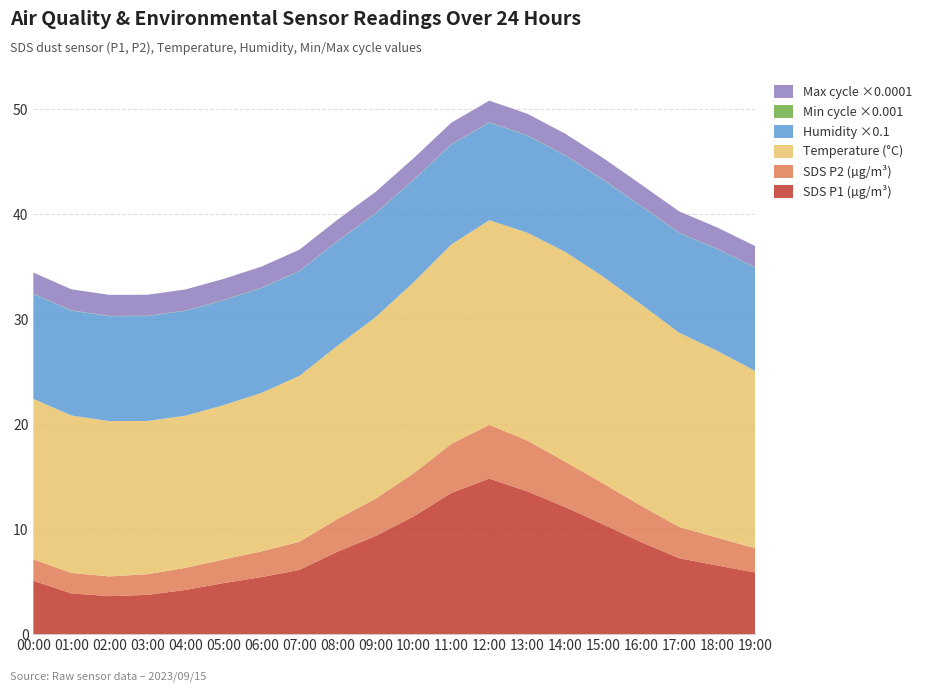

Reading left to right, what are all the values shown in this chart?

SDS_P1: 5.1	3.9	3.6	3.7	4.2	4.9	5.4	6.1	7.8	9.3	11.2	13.4	14.8	13.6	12.1	10.4	8.8	7.2	6.5	5.9
SDS_P2: 2.0	1.9	1.9	2.0	2.1	2.2	2.5	2.7	3.1	3.5	4.1	4.7	5.1	4.8	4.3	3.9	3.5	3.0	2.6	2.3
Temp: 15.3	15.0	14.8	14.6	14.5	14.7	15.1	15.8	16.5	17.3	18.2	19.0	19.5	19.8	20.0	19.7	19.2	18.5	17.8	16.9
Humidity: 99.9	99.9	99.9	99.9	99.9	99.9	99.9	99.8	99.5	98.8	97.5	95.2	93.0	92.5	91.8	92.3	93.5	95.0	97.0	98.5
Min_cycle: 28.0	28.0	28.0	28.0	28.0	28.0	28.0	28.0	28.0	28.0	28.0	28.0	28.0	28.0	28.0	28.0	28.0	28.0	28.0	28.0
Max_cycle: 20120.0	20080.0	20065.0	20075.0	20090.0	20110.0	20145.0	20180.0	20250.0	20320.0	20410.0	20520.0	20580.0	20540.0	20480.0	20430.0	20380.0	20310.0	20260.0	20200.0